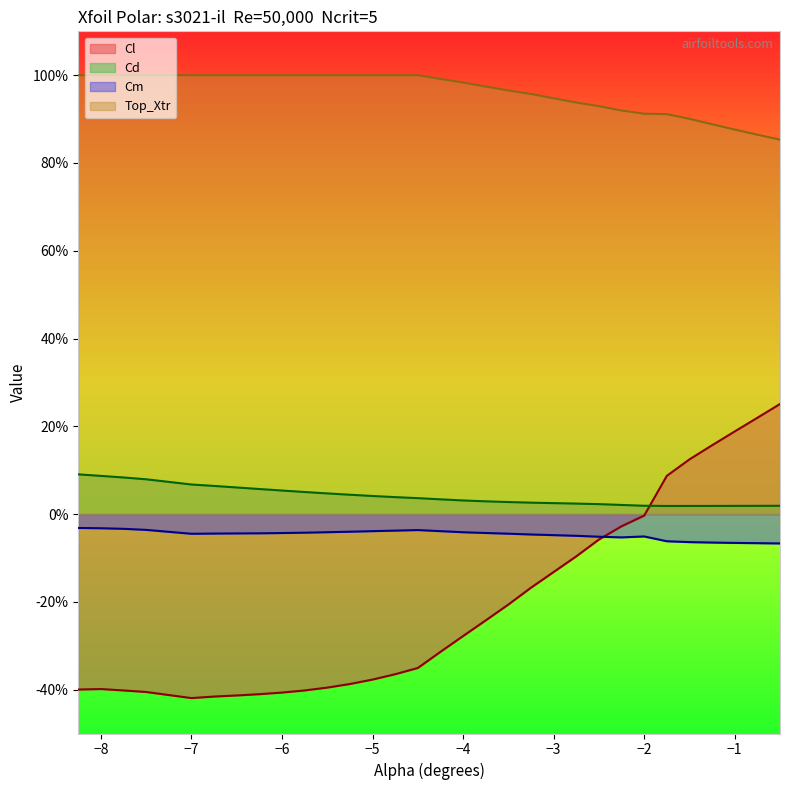

Is it true that Cm equals -0.0 at -5.5?

True